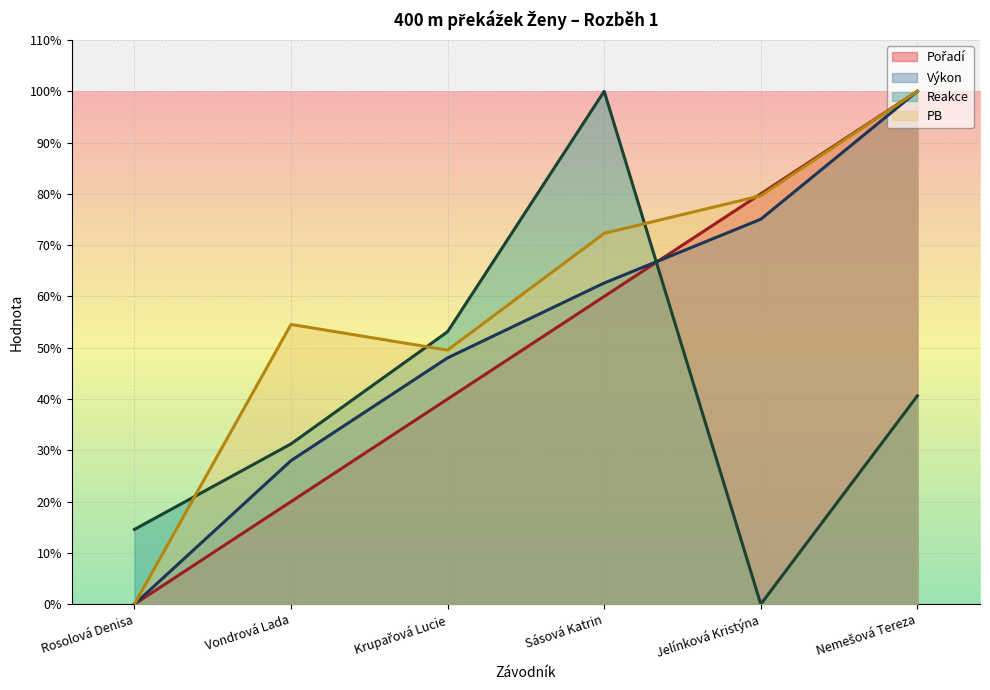

How many lines are shown in the chart?

4